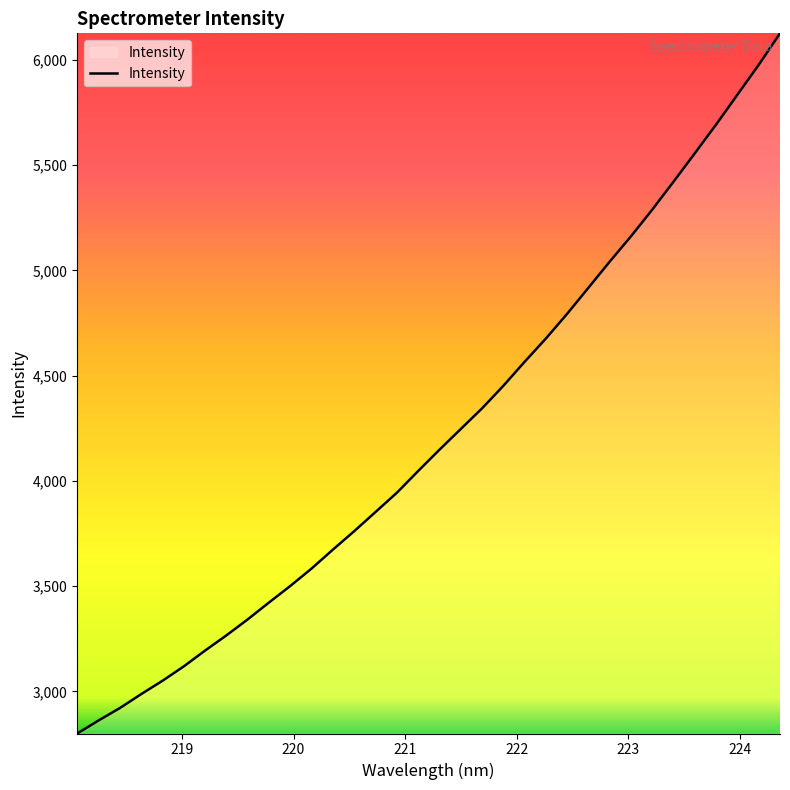

What is the minimum value shown in the chart?

2800.0